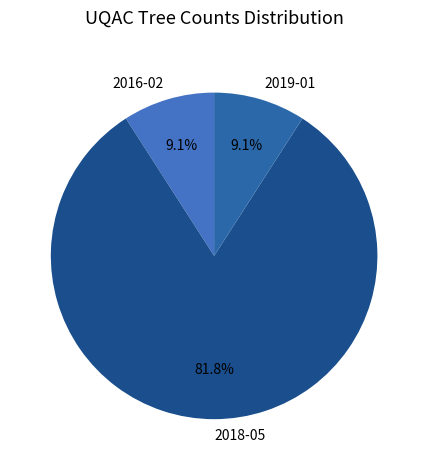

Which slice is the largest?

2018-05